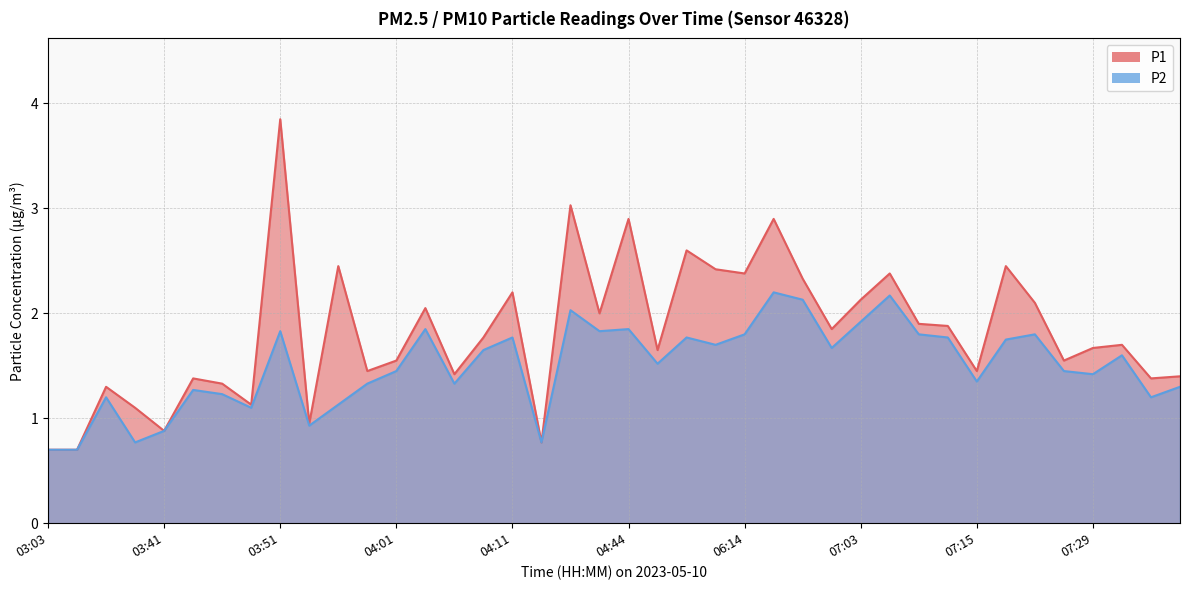

Is it true that P1 equals 1.4 at 03:44?

True